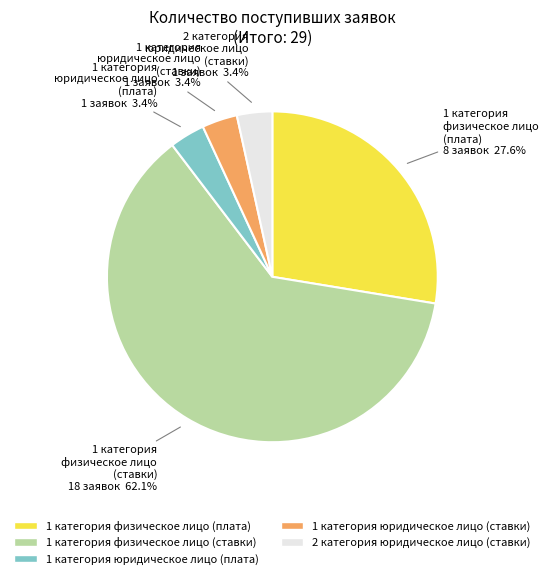

Count the number of slices in the pie.

5